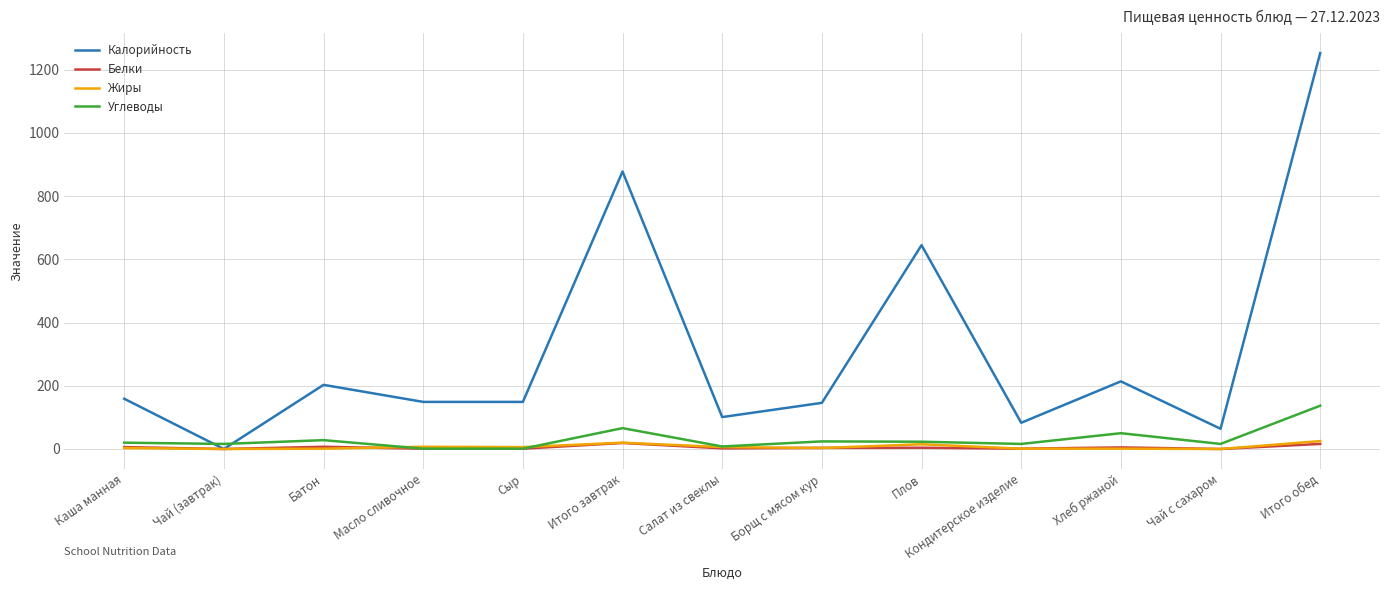

Which category has the lowest value in the Калорийность series?

Чай (завтрак)